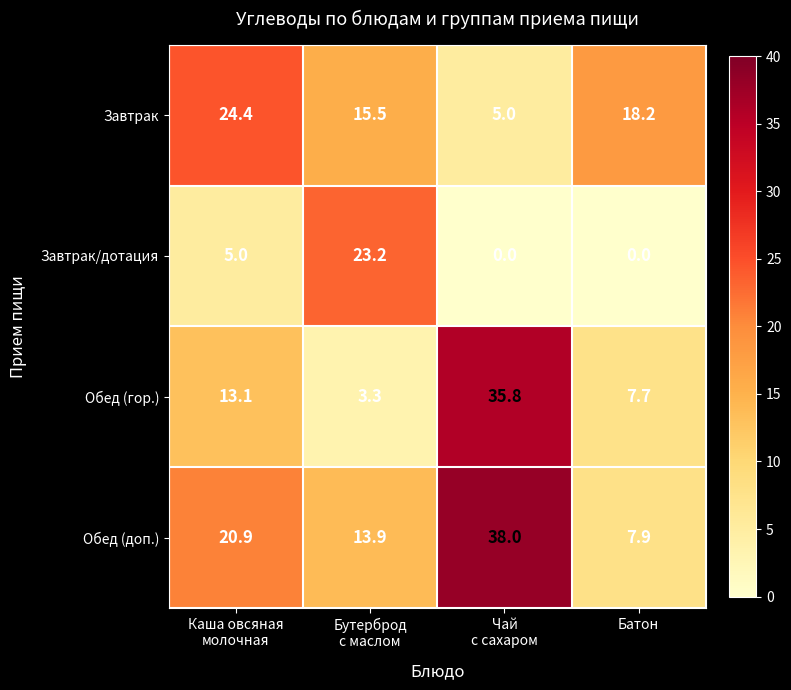

List the series in order of their peak value, highest first.

Обед (доп.), Обед (гор.), Завтрак, Завтрак/дотация